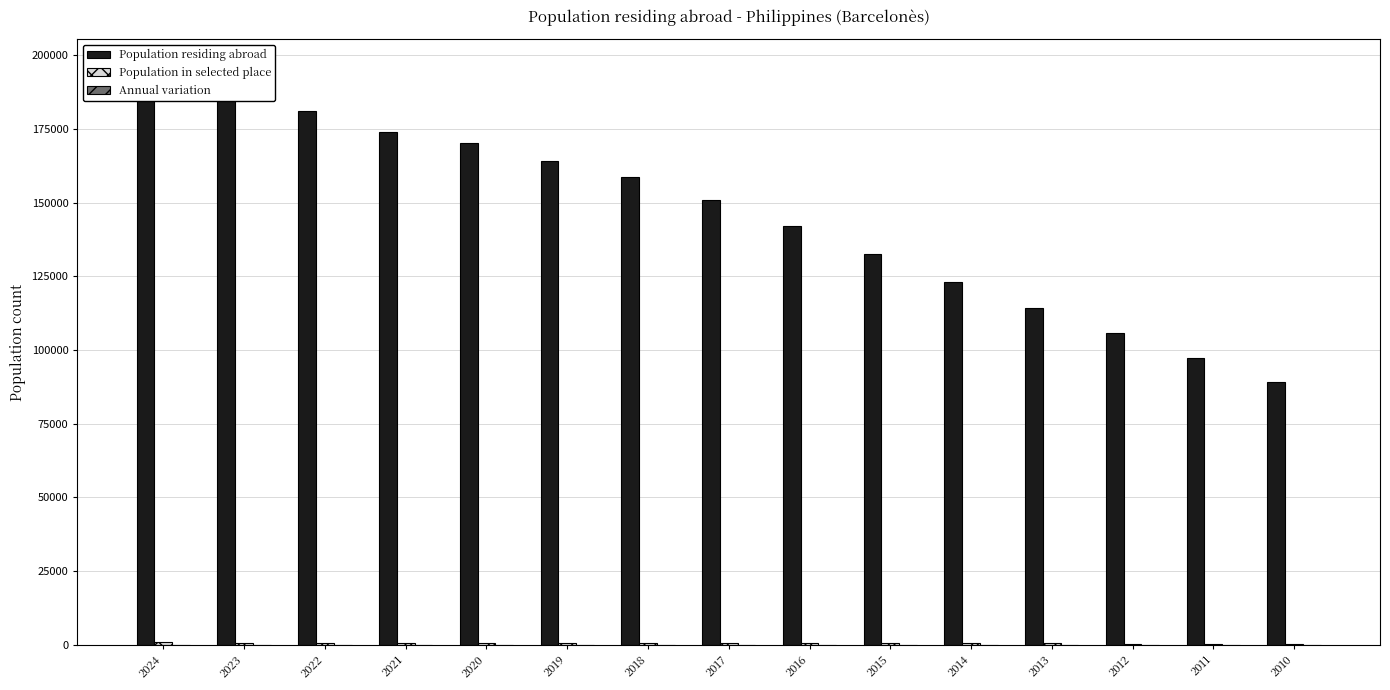

Read the Population in selected place value at 2010, to the nearest 10.

370